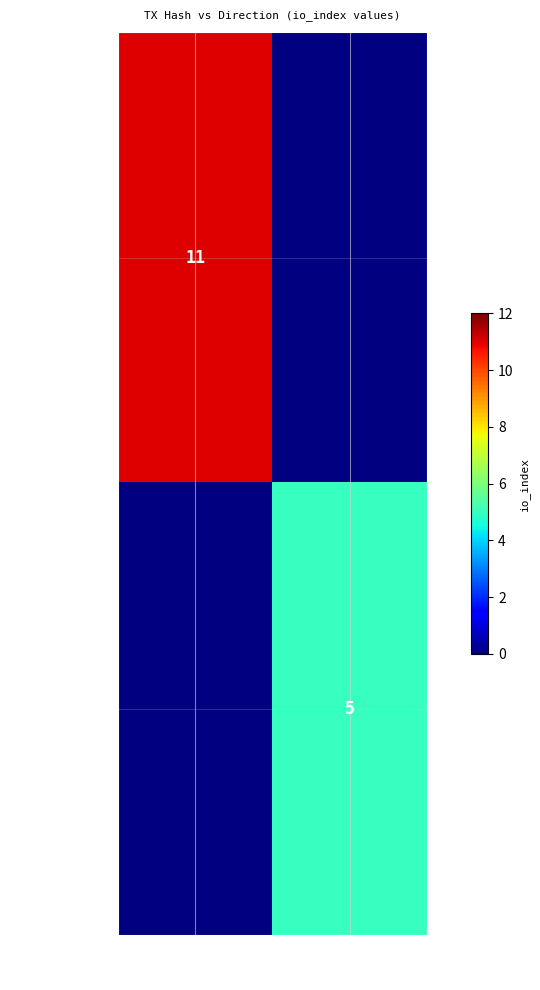

Between 1 and -1, which is larger?

-1